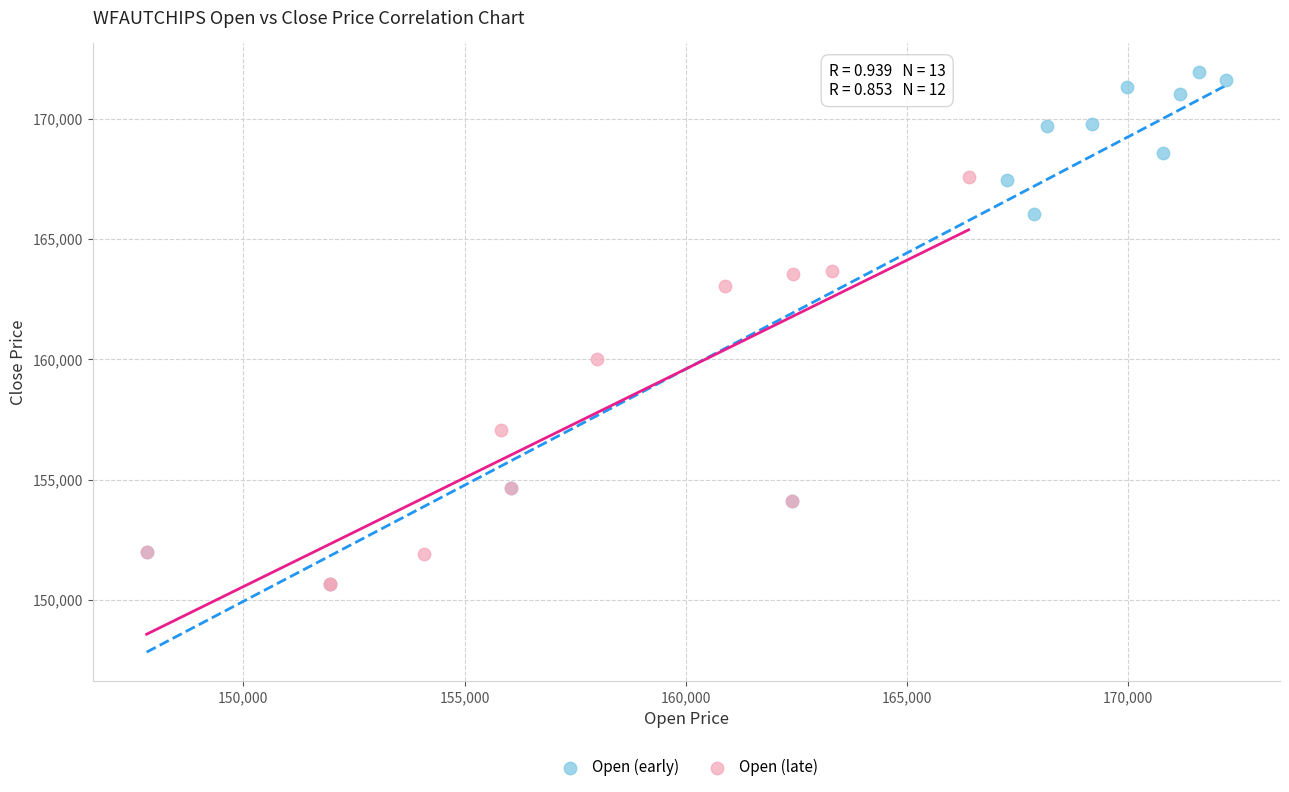

Which series reaches the maximum Y coordinate?

Open (early)